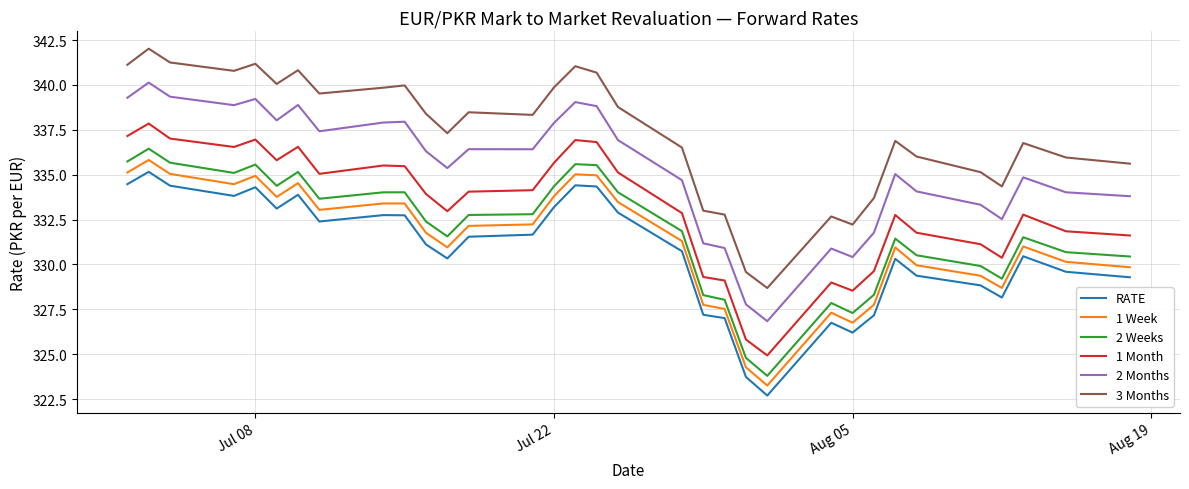

True or false: 1 Month and 2 Months intersect in this chart.

False